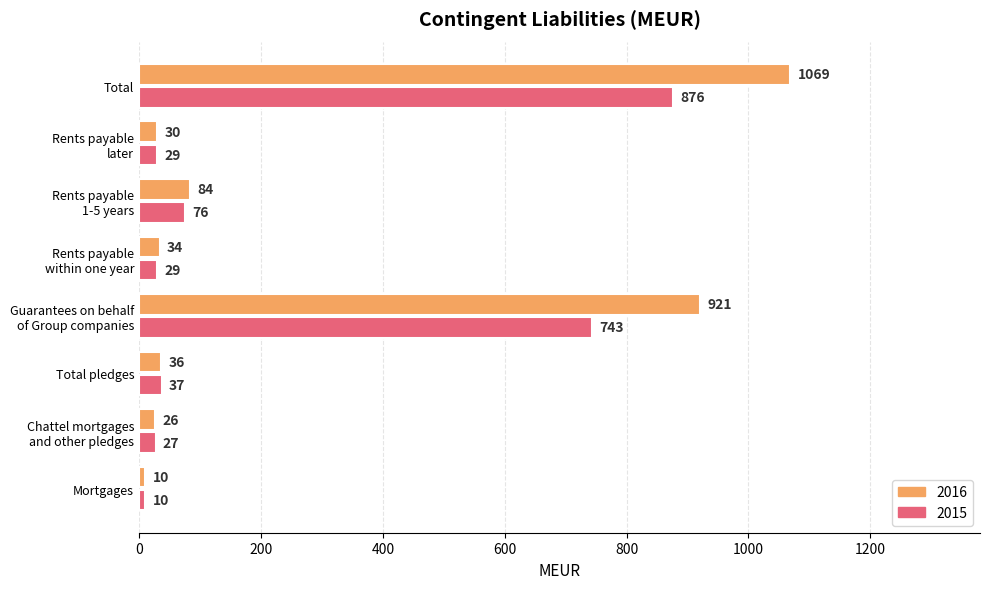

At how many categories does at least one series exceed 887?

2